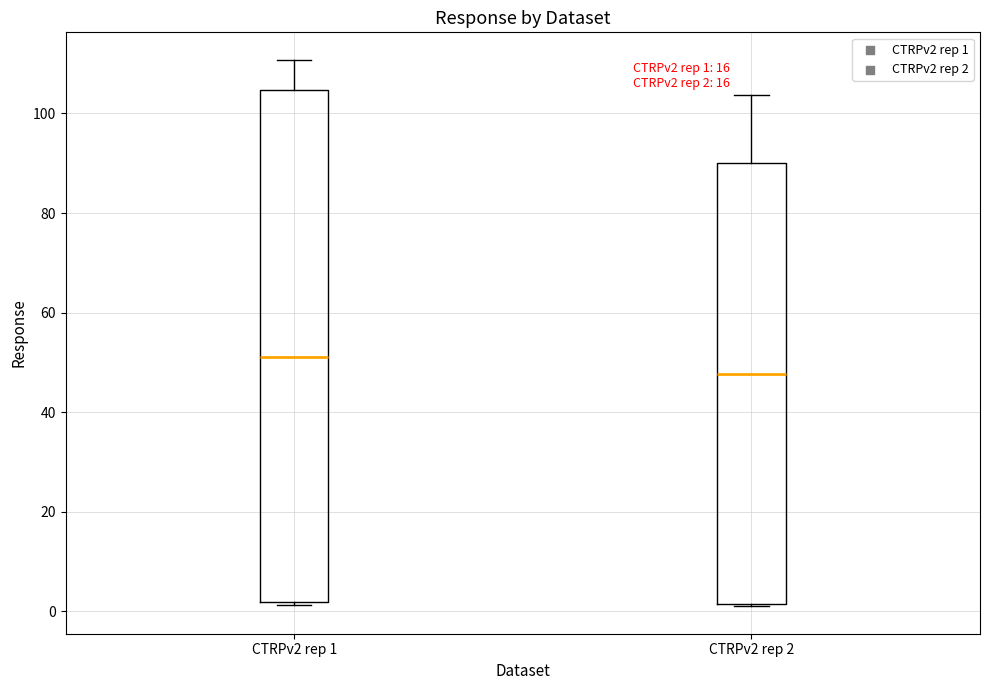

Comparing the boxes themselves (not the whiskers), which one is the tallest?

CTRPv2 rep 1